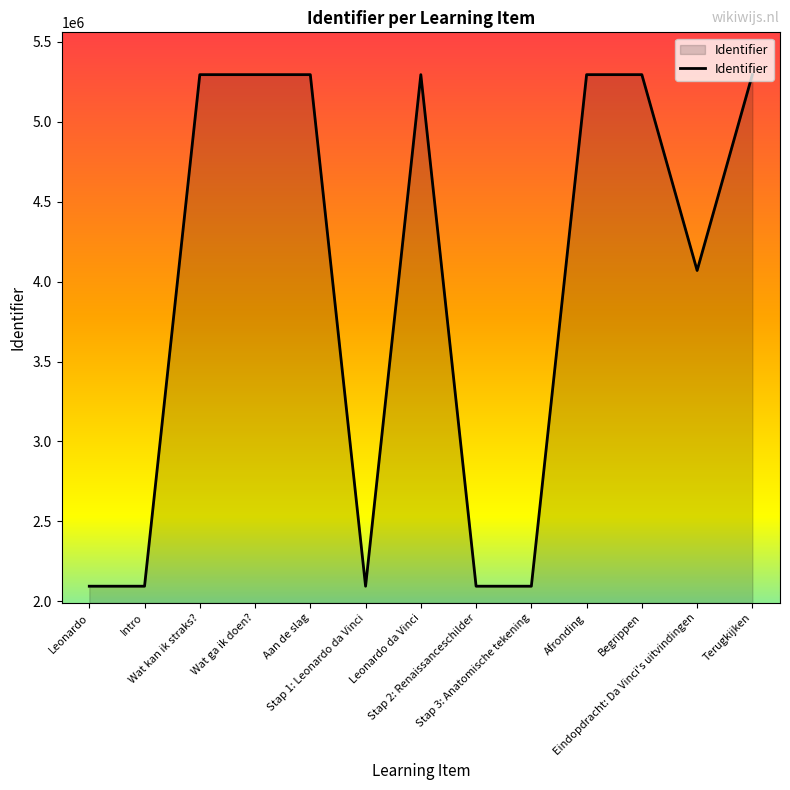

The chart shows a value of 1803201 at Afronding. True or false?

False